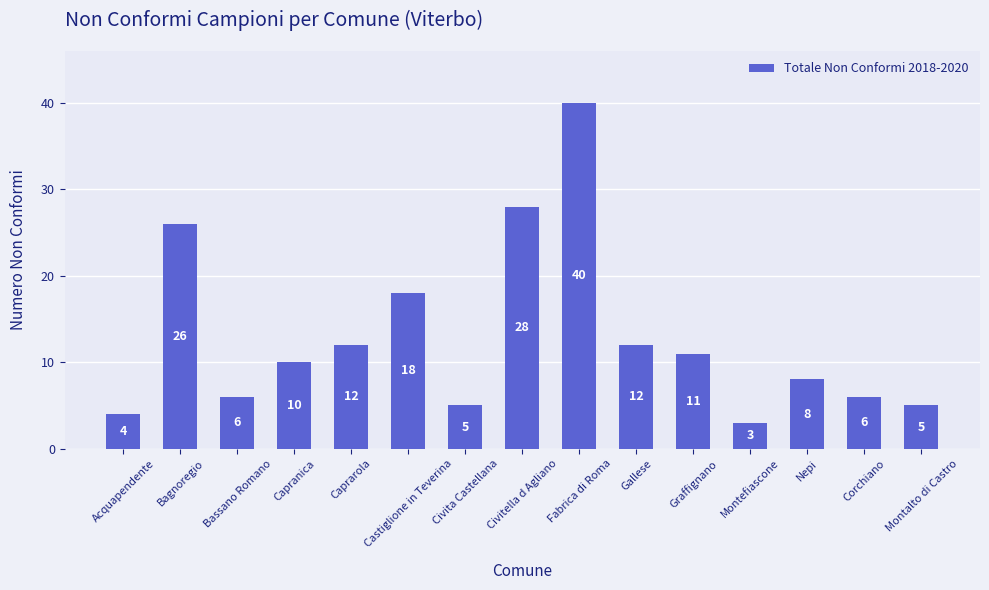

What is the difference between the second highest and second lowest values?

24